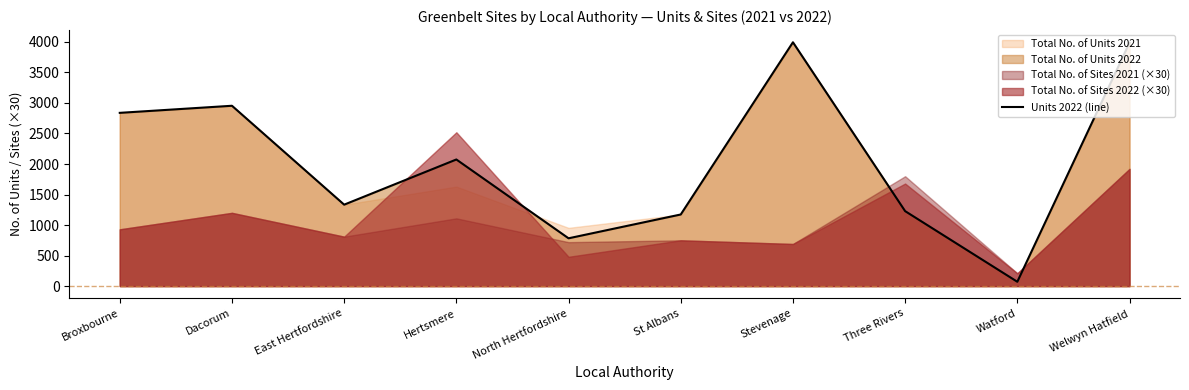

How many data points are less than 2074?

5